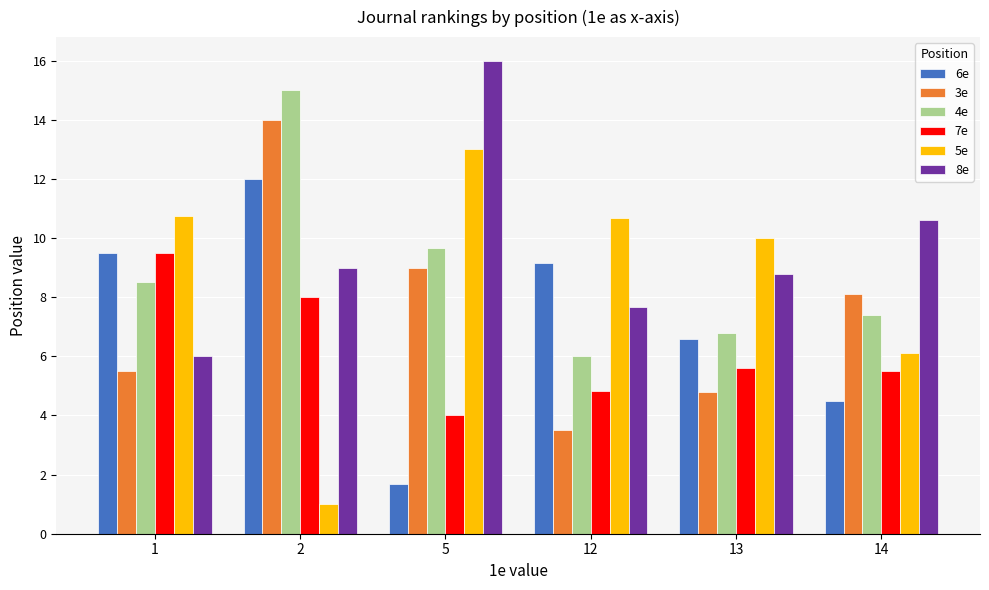

The value of 8e at 2 is 9.0. True or false?

True